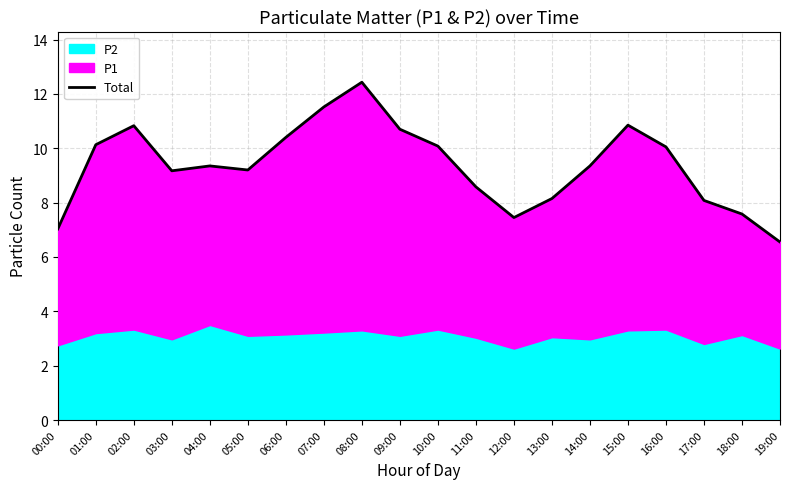

What is the label of the 5th point from the left?

04:00